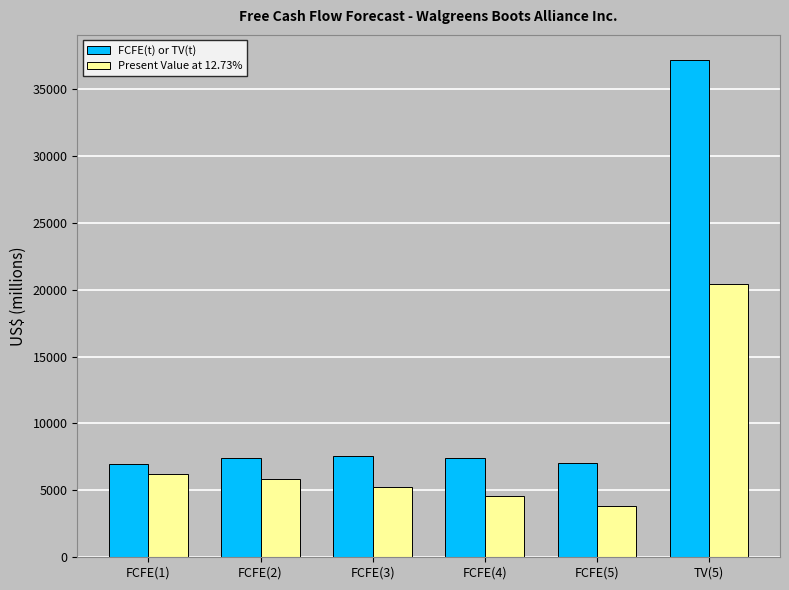

What is the label of the 3rd bar from the left?

FCFE(3)